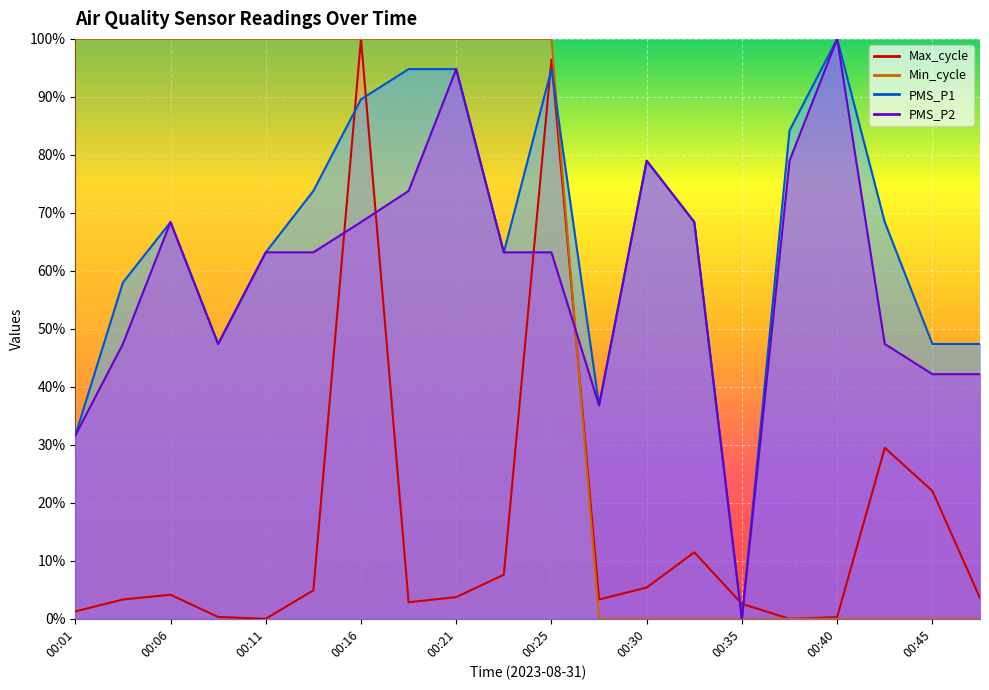

True or false: Min_cycle has a value of 1.0 at 00:08.

True